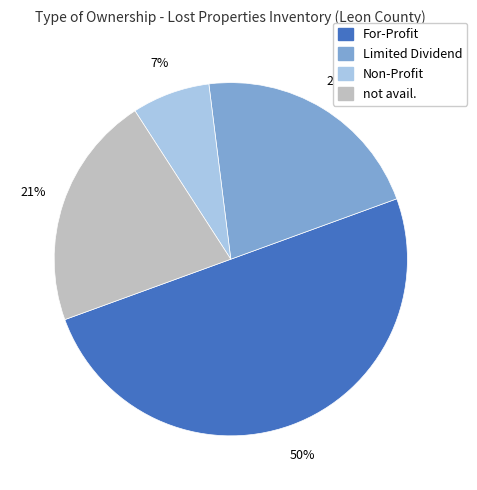

To the nearest percent, what percentage of the pie is Non-Profit?

7%